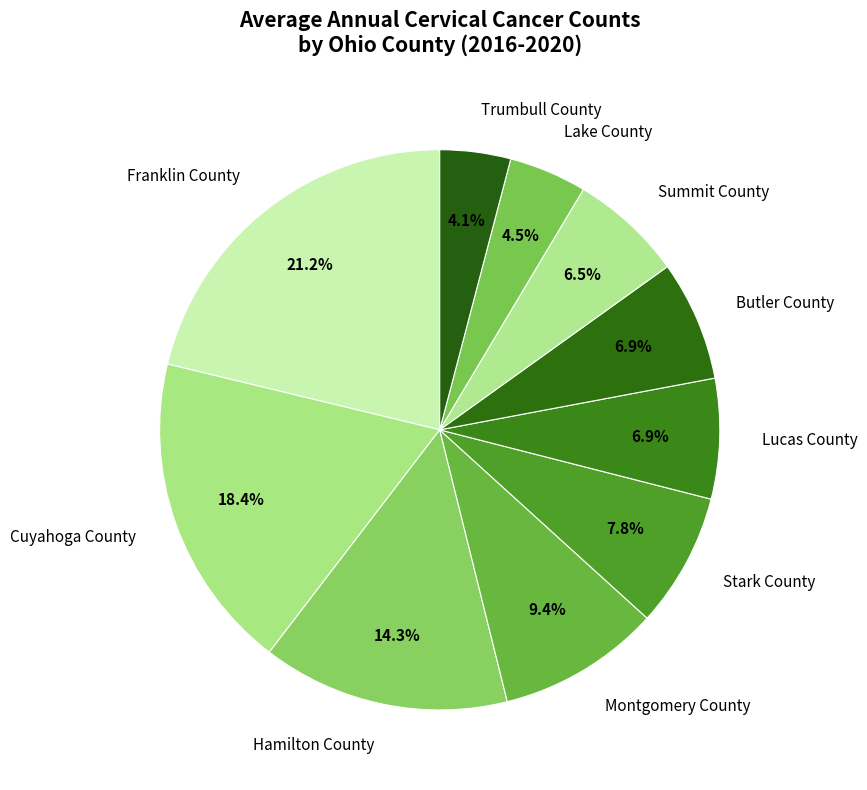

To the nearest percent, what percentage of the pie is Cuyahoga County?

18%